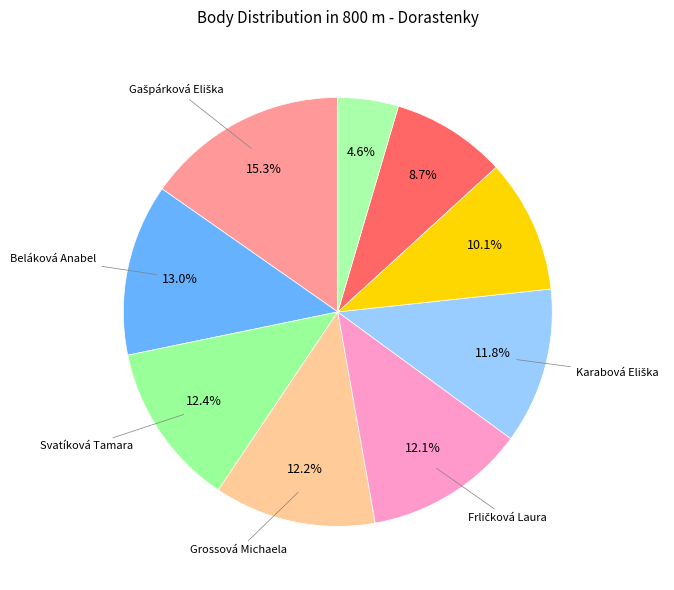

What is the largest slice in the pie chart?

Gašpárková Eliška